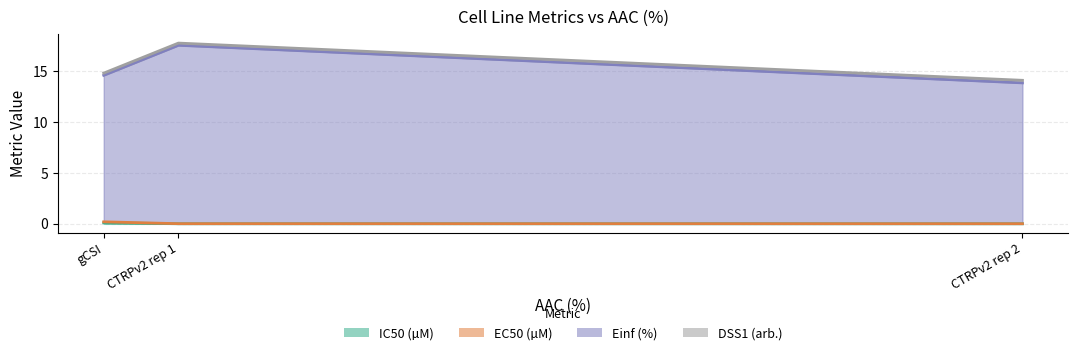

List the labels in order of Einf (%) value, smallest first.

CTRPv2 rep 2, gCSI, CTRPv2 rep 1